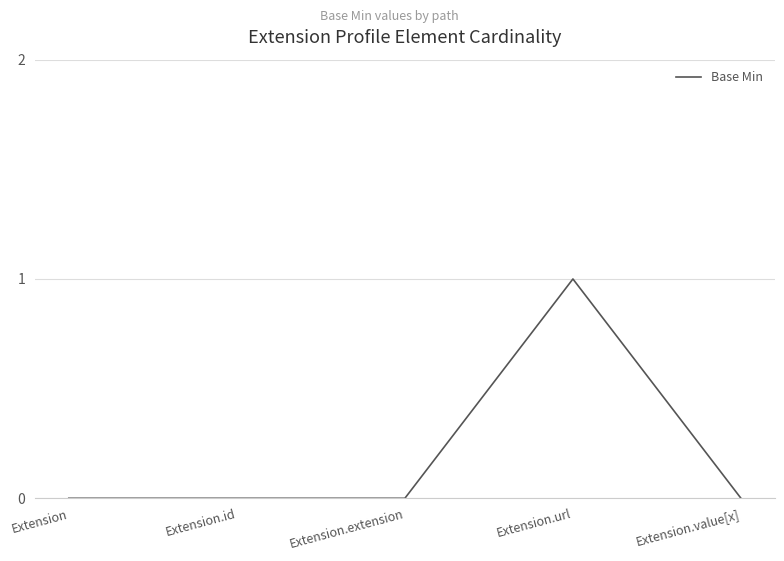

The value at Extension.id is 0. True or false?

True